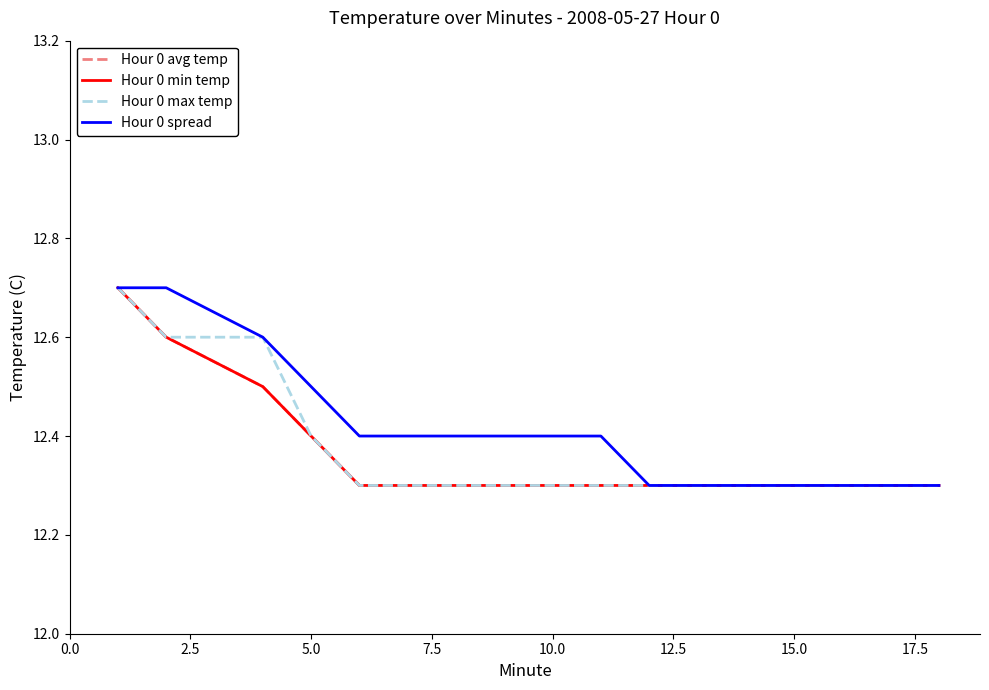

How many lines are shown in the chart?

4